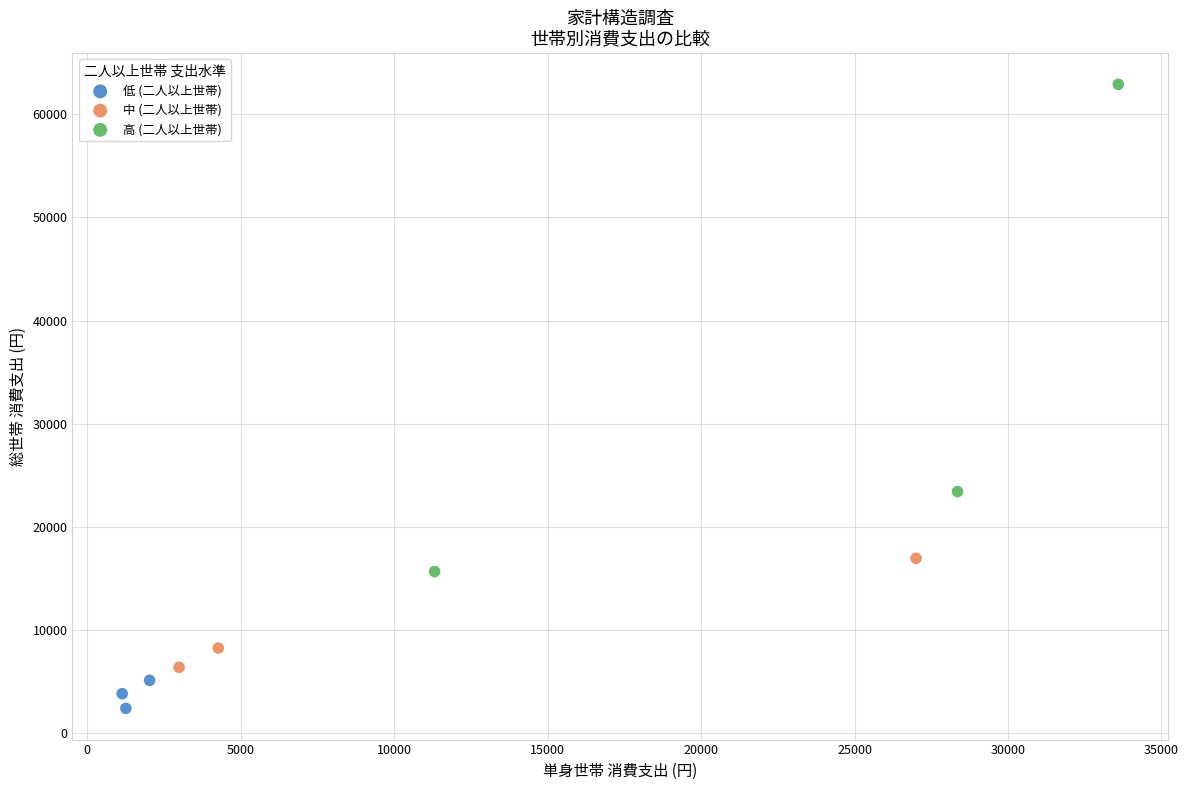

Which series has the widest spread of Y values?

高 (二人以上世帯)